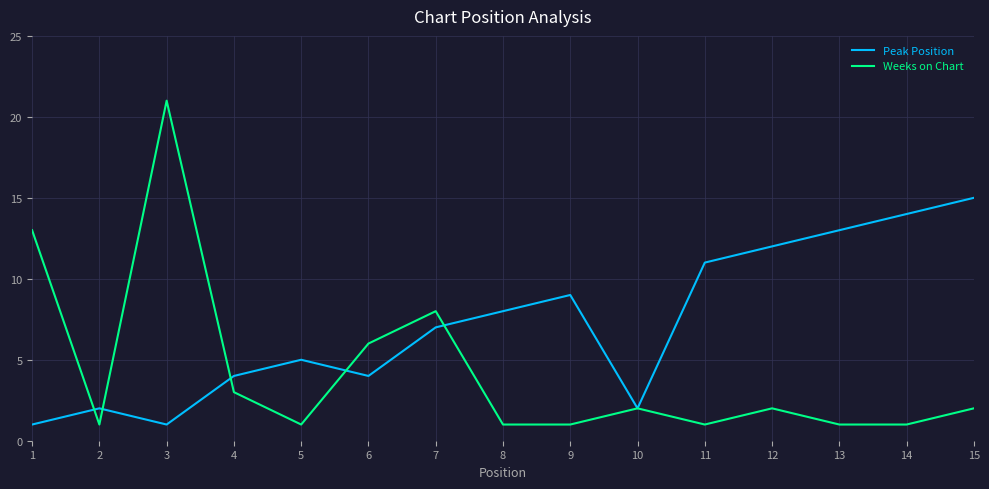

Which series has the largest range (max minus min)?

Weeks on Chart